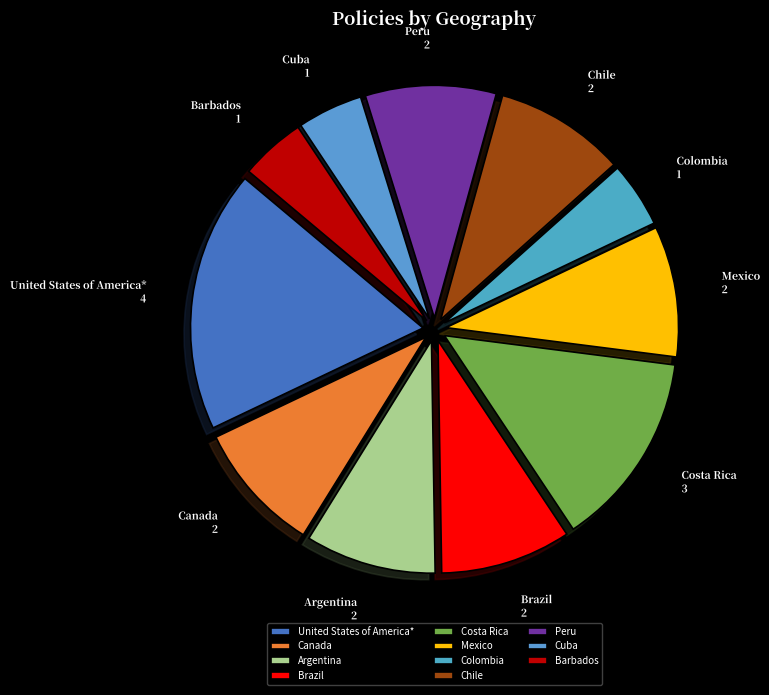

Approximately how many times larger is the value at Cuba compared to Colombia?

1.0